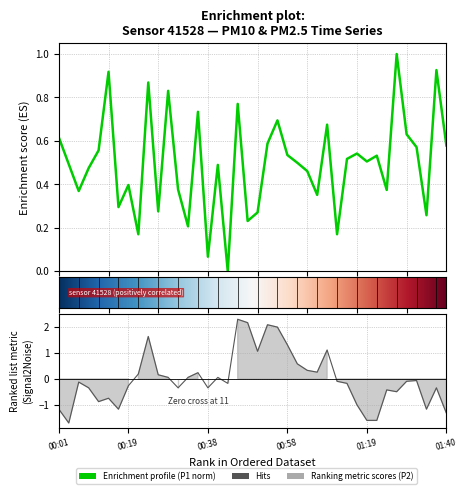

What is the value of the P2 point at the 35th from the left?

-0.5